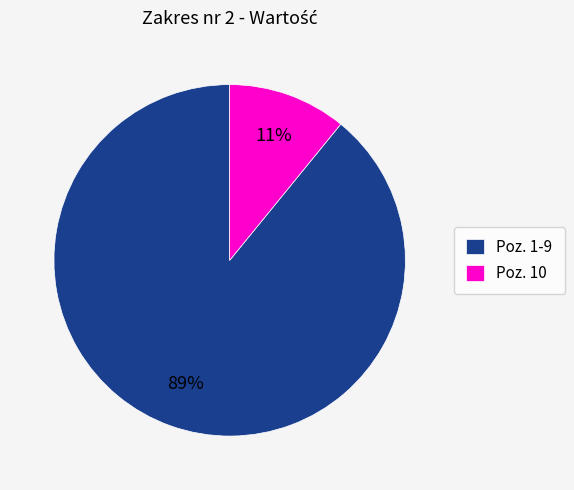

The Poz. 10 slice represents 11% of the pie. True or false?

True